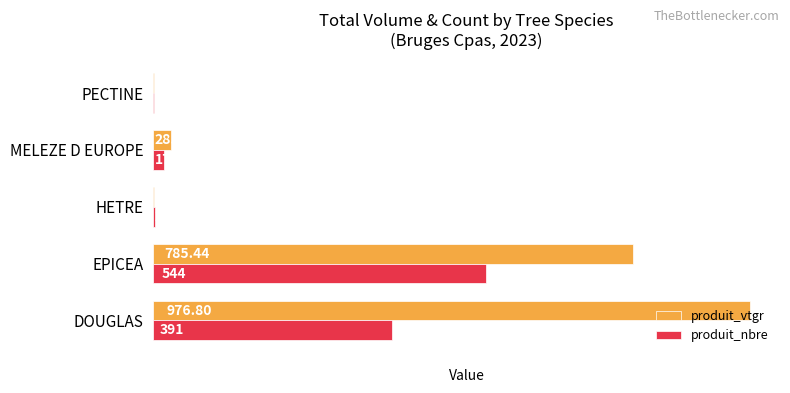

Between EPICEA and MELEZE D EUROPE, which series saw the biggest shift?

produit_vtgr